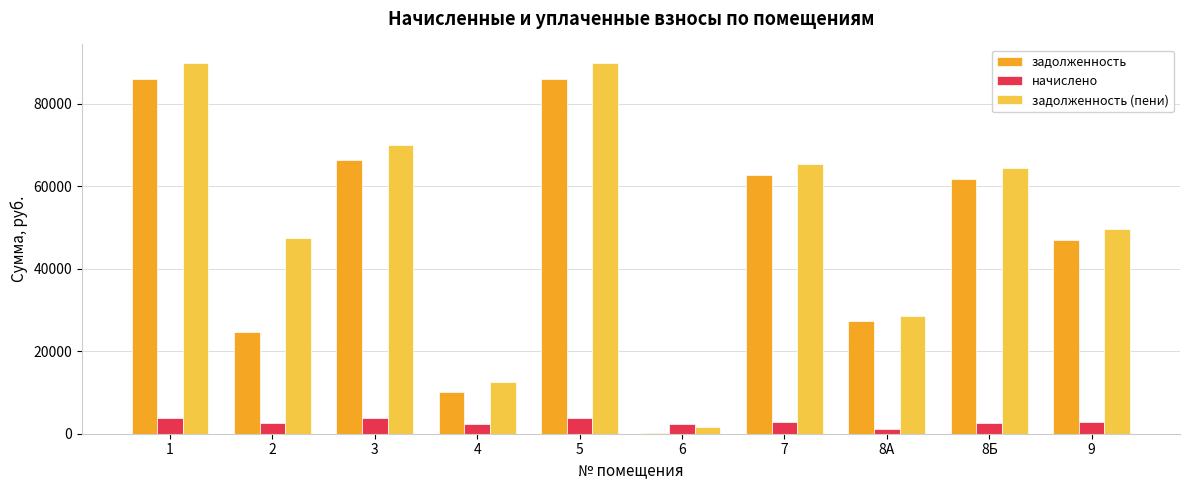

Which series has the largest total across all categories?

задолженность (пени)